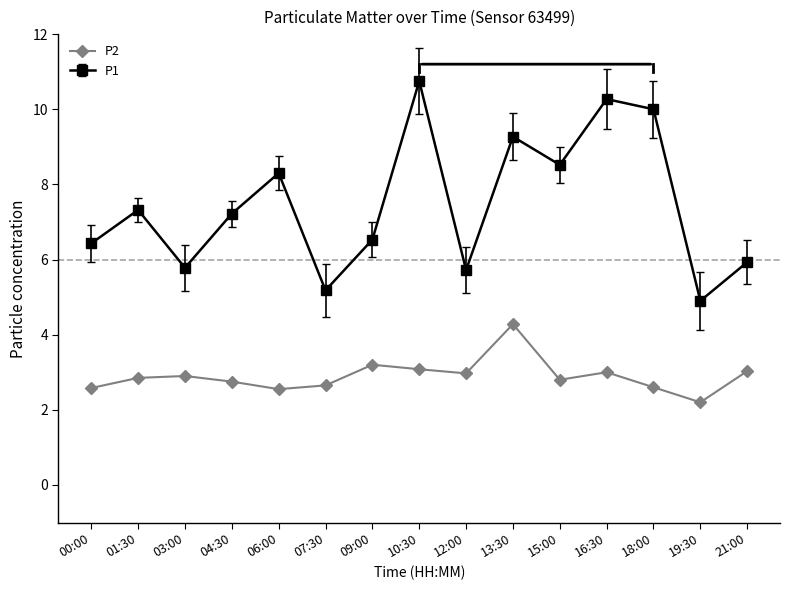

Rank the series by their average value, from highest to lowest.

P1, P2